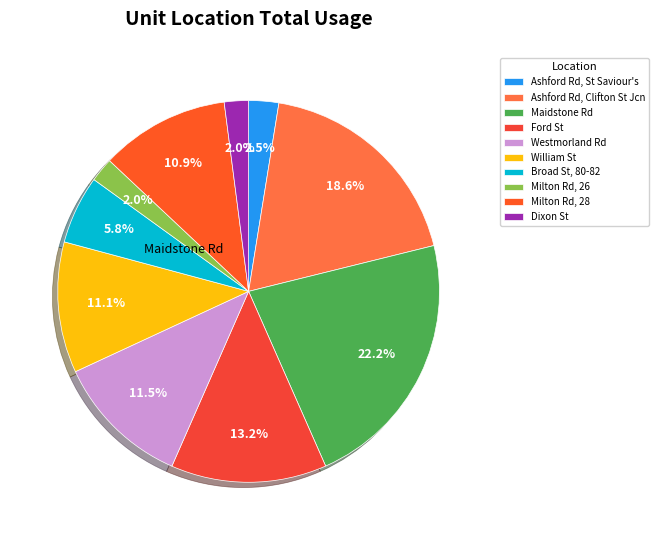

Count the number of slices in the pie.

10